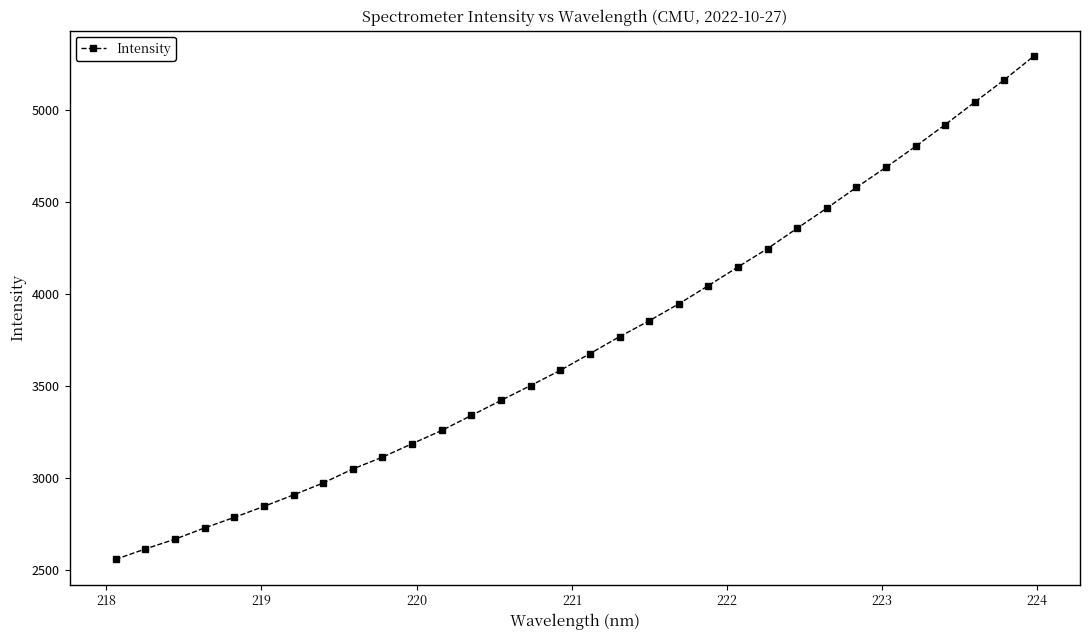

Reading left to right, transcribe all the data shown in this chart.

2556.2	2612.6	2665.8	2726.9	2784.2	2844.0	2906.6	2971.2	3047.3	3111.8	3184.6	3256.7	3338.1	3420.0	3500.8	3583.4	3673.9	3766.1	3852.5	3944.4	4043.7	4145.1	4245.1	4355.5	4464.4	4577.3	4686.7	4800.5	4918.7	5040.8	5162.5	5291.6